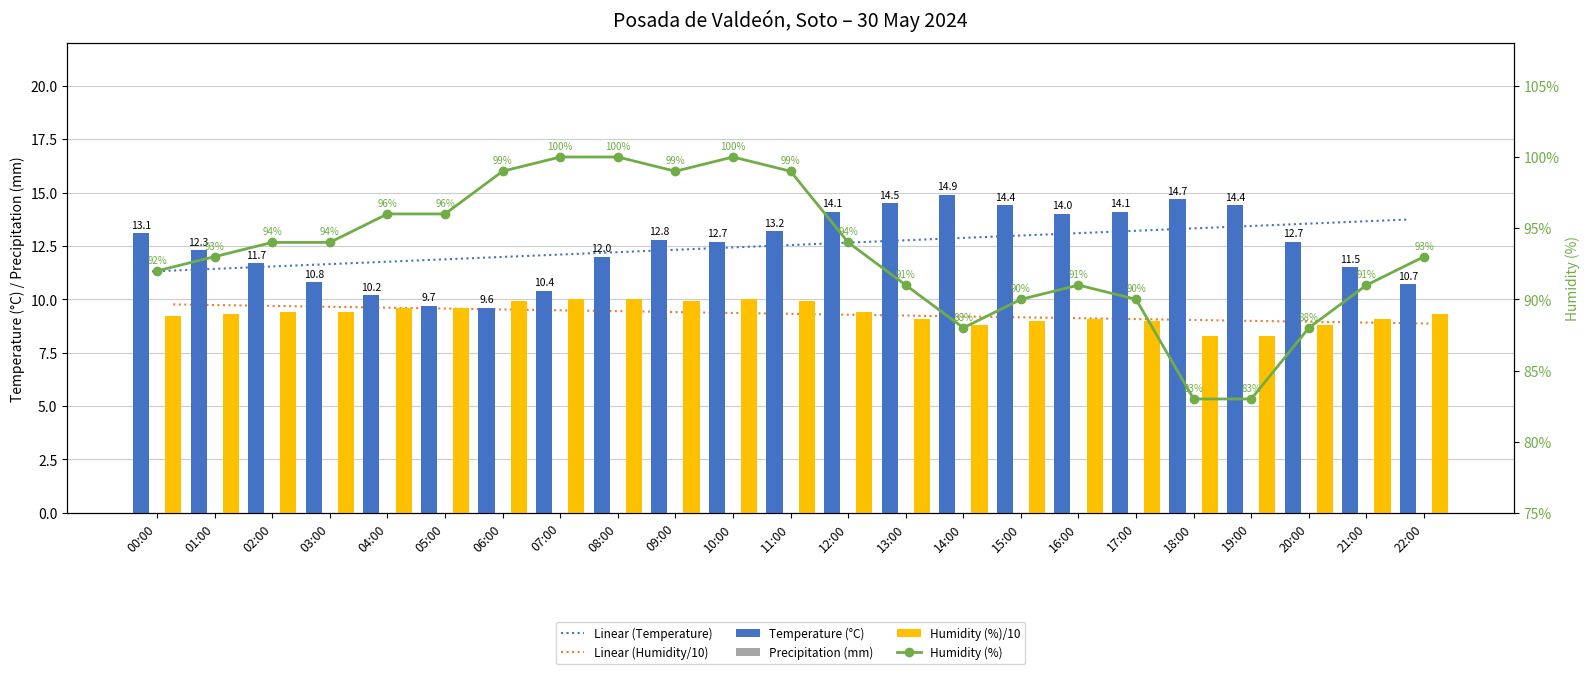

Where is Precipitation (mm) nearest to the value 0?

00:00